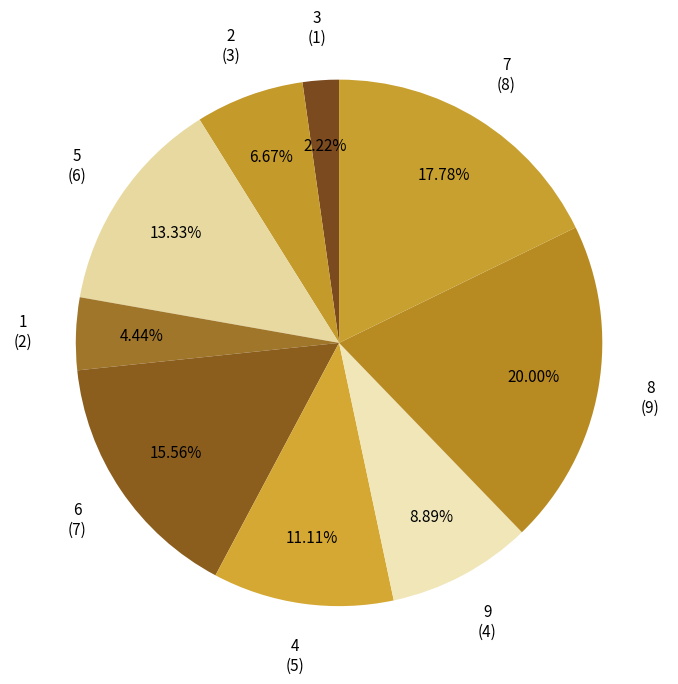

How many segments does this pie chart have?

9